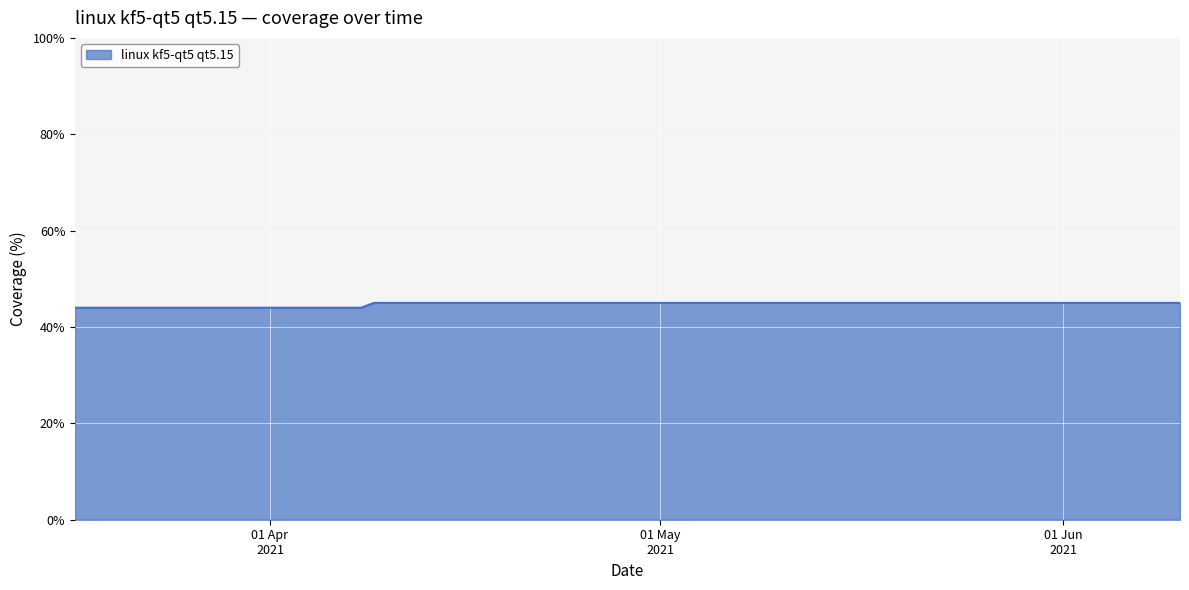

What is the smallest value displayed?

44